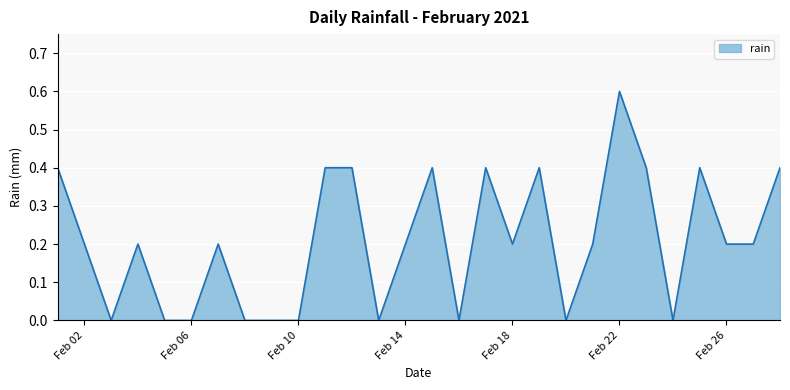

What is the sum of all values?

5.8